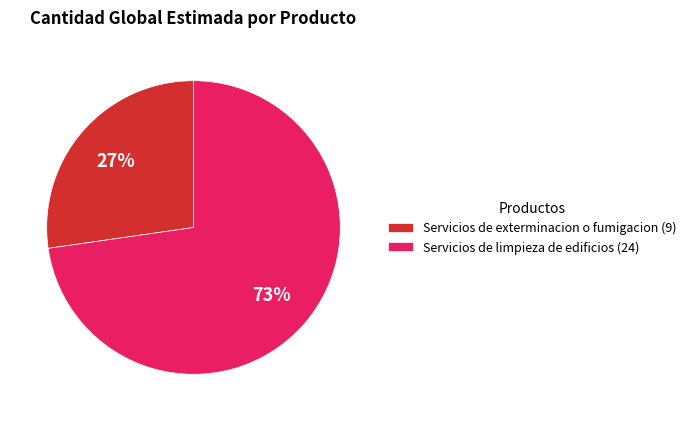

How many slices are in this pie chart?

2